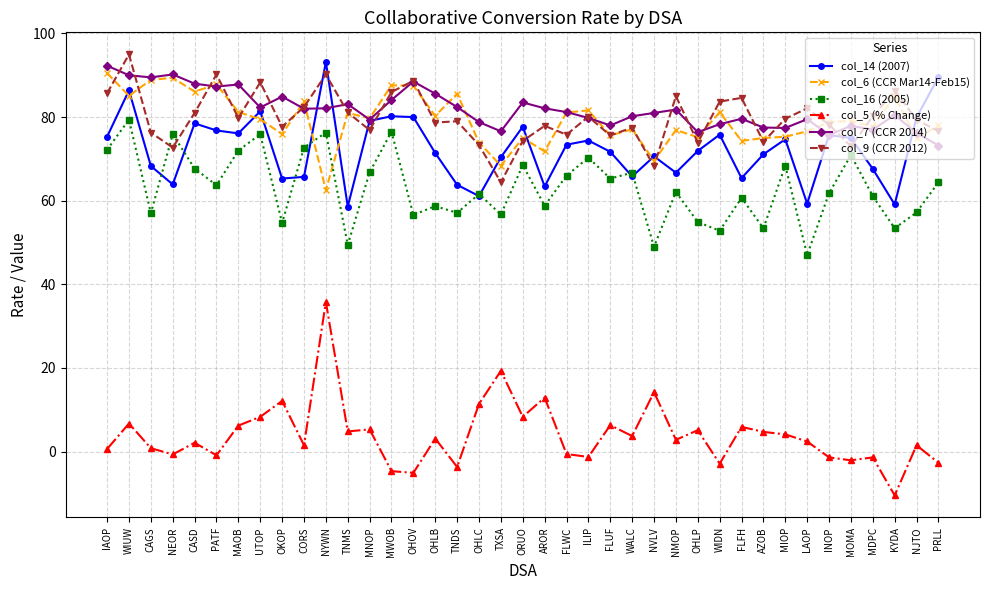

Which series has the widest spread of values?

col_5 (% Change)